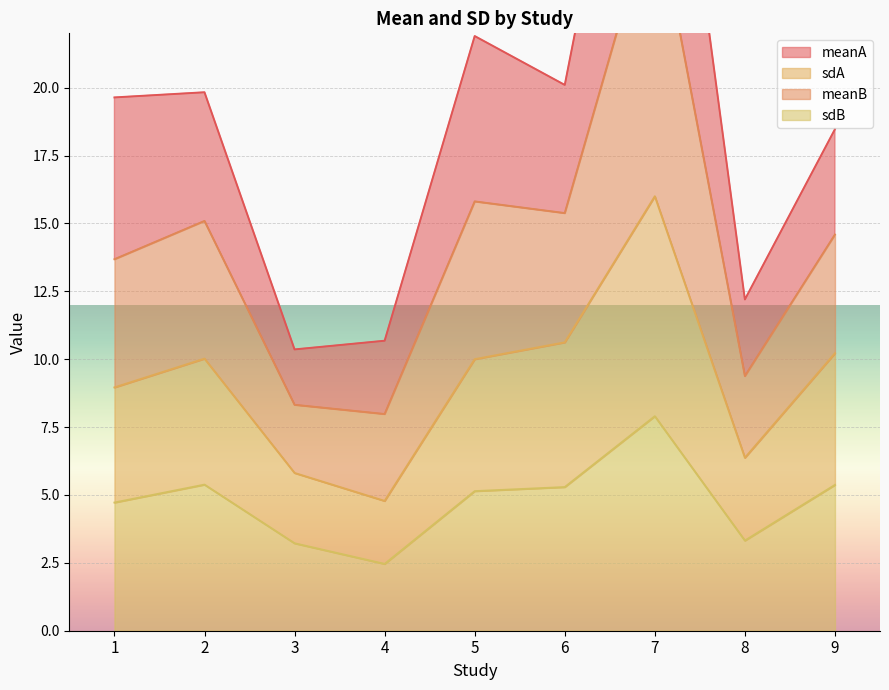

In sdB, how many points are lower than both neighbors (excluding endpoints)?

2